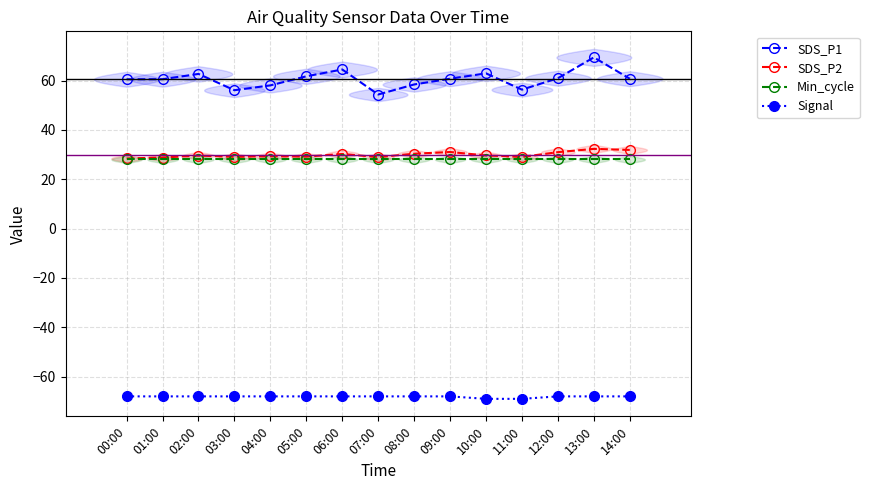

What are all the series names shown in the legend?

SDS_P1, SDS_P2, Min_cycle, Signal